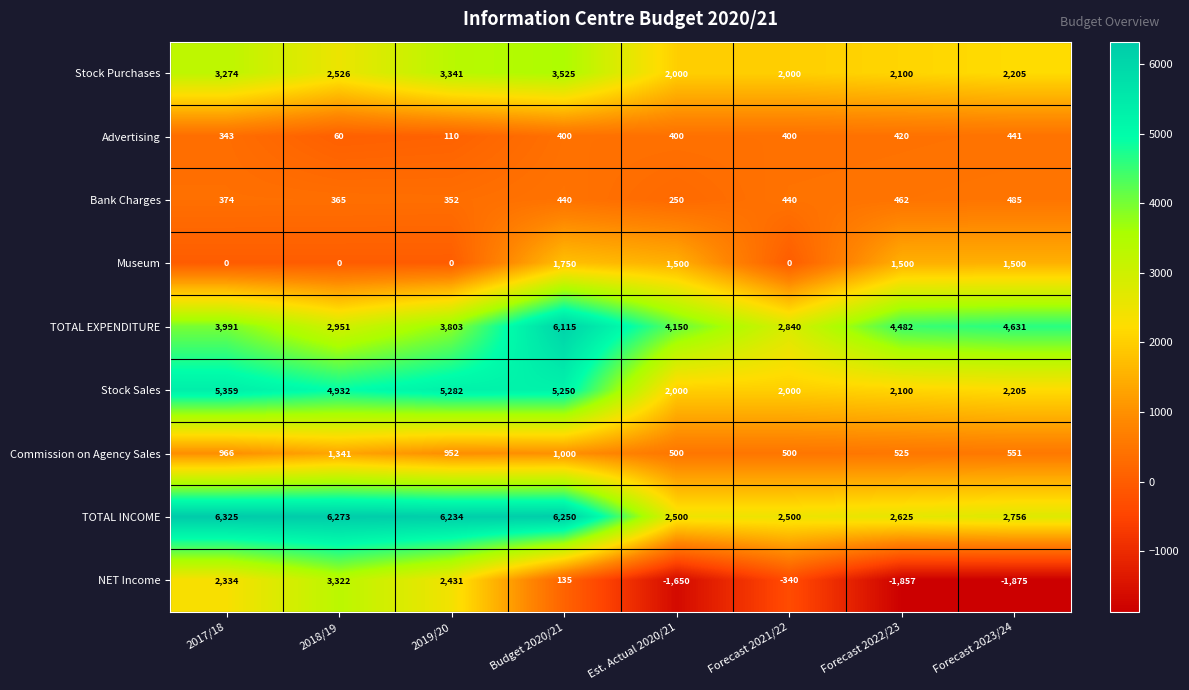

What is the smallest value displayed?

-1875